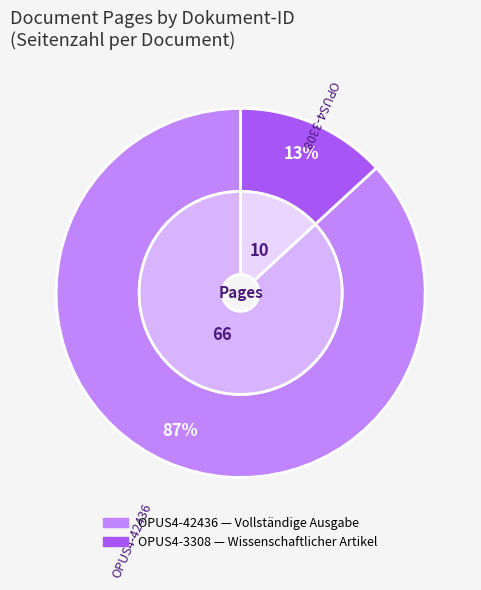

Which category has the smallest portion of the pie?

OPUS4-3308